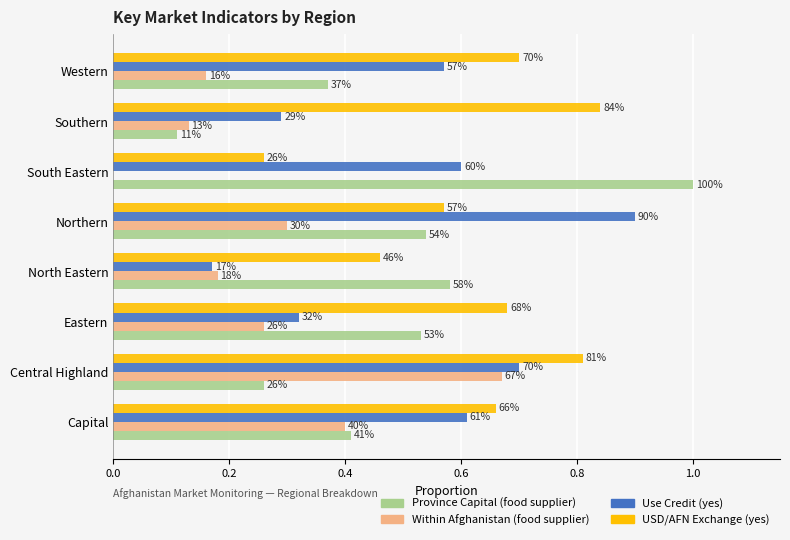

At how many categories does at least one series exceed 0?

8